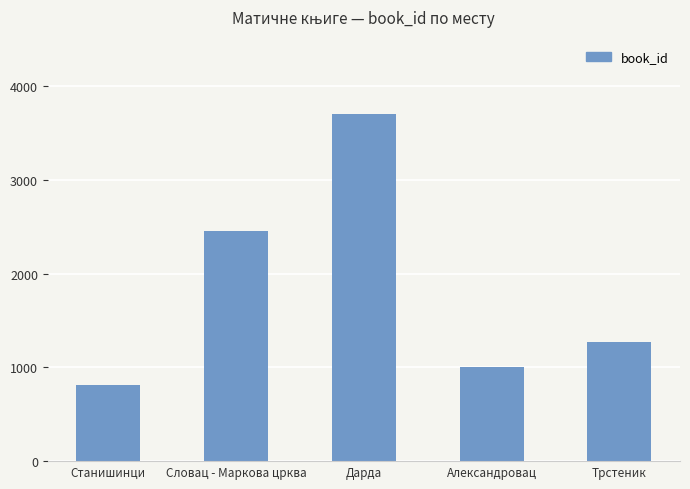

List the labels in order of value, largest first.

Дарда, Словац - Маркова црква, Трстеник, Александровац, Станишинци